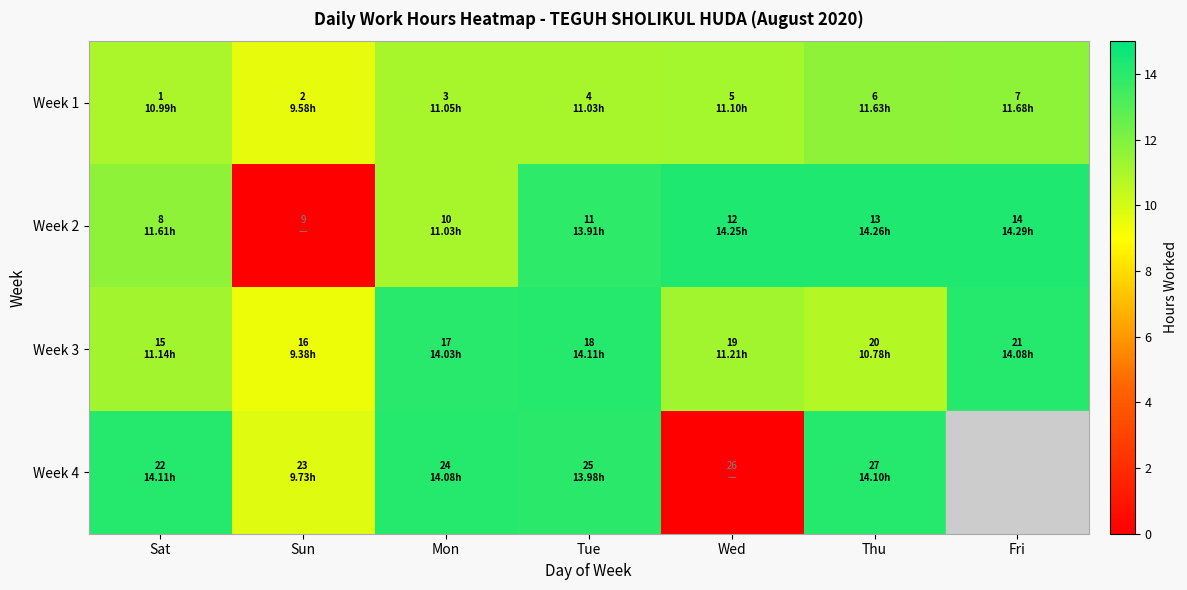

What is the spread (max minus min) of values at Thu?

3.5